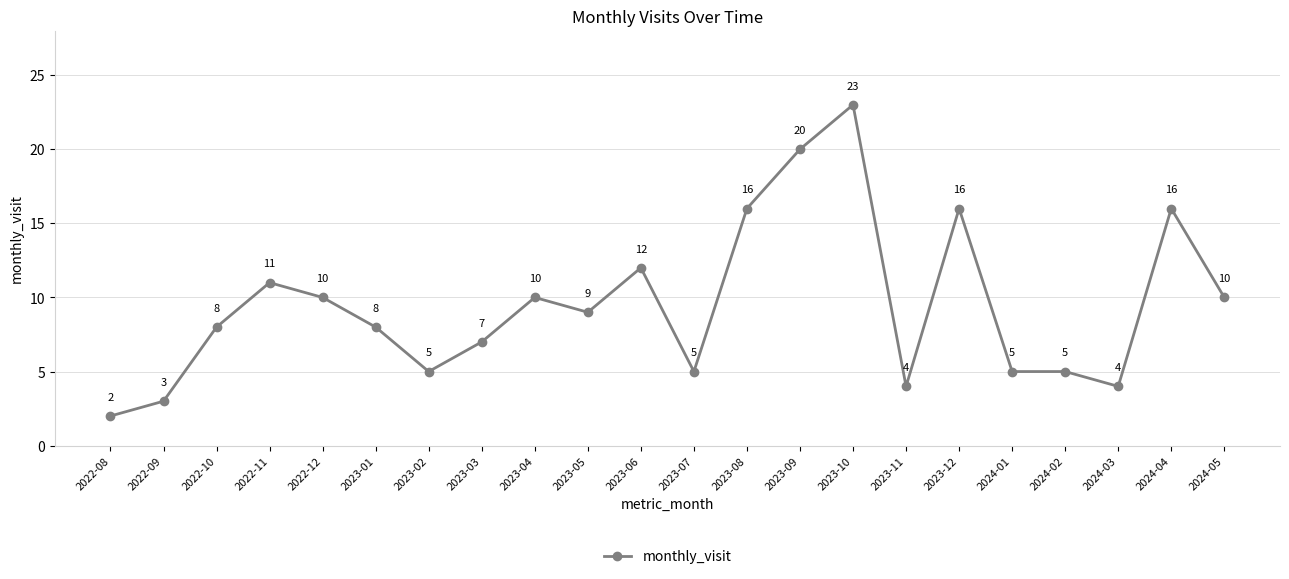

What is the change in value from 2023-02 to 2024-04?

+11